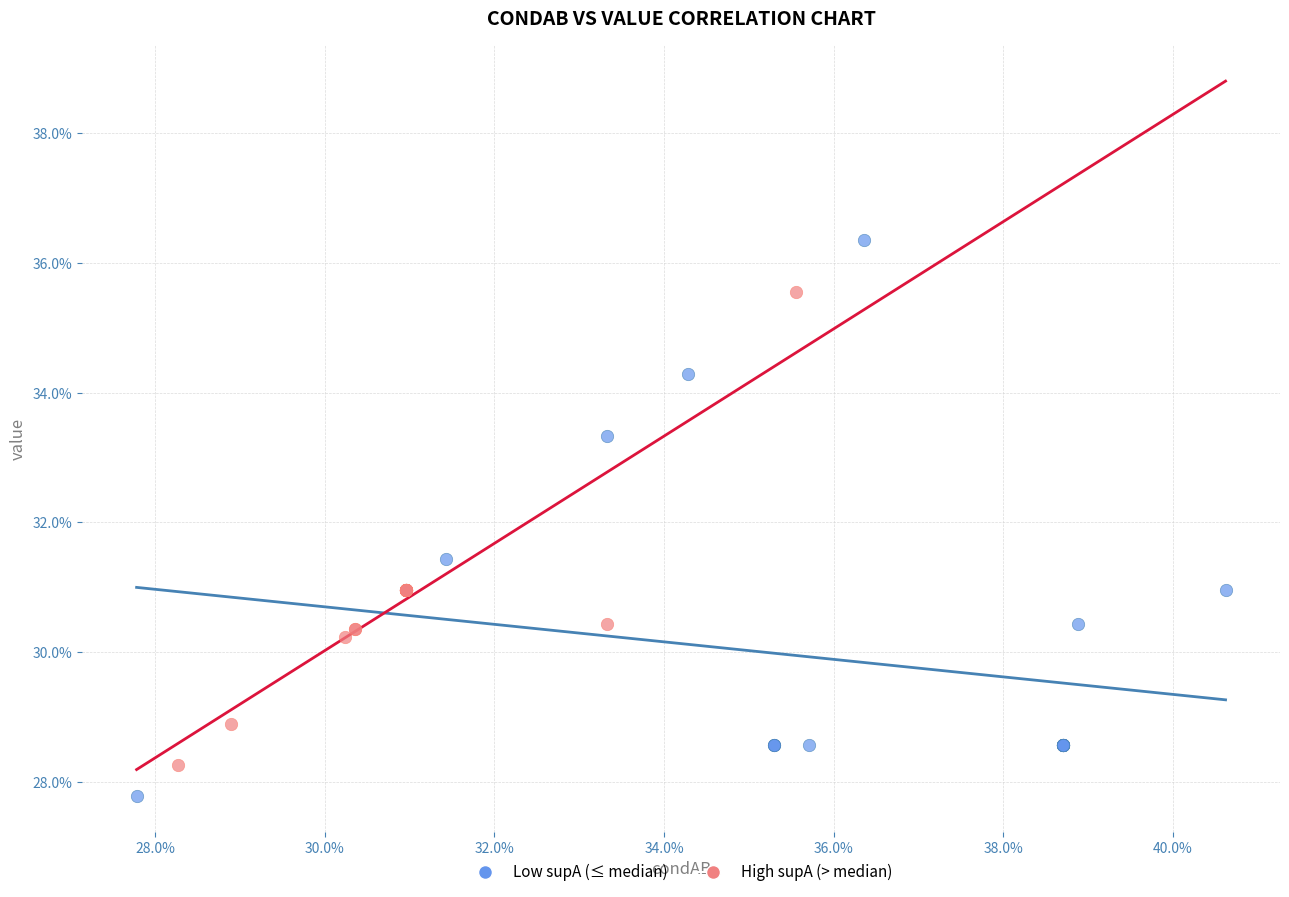

Which series reaches the maximum Y coordinate?

Low supA (≤ median)